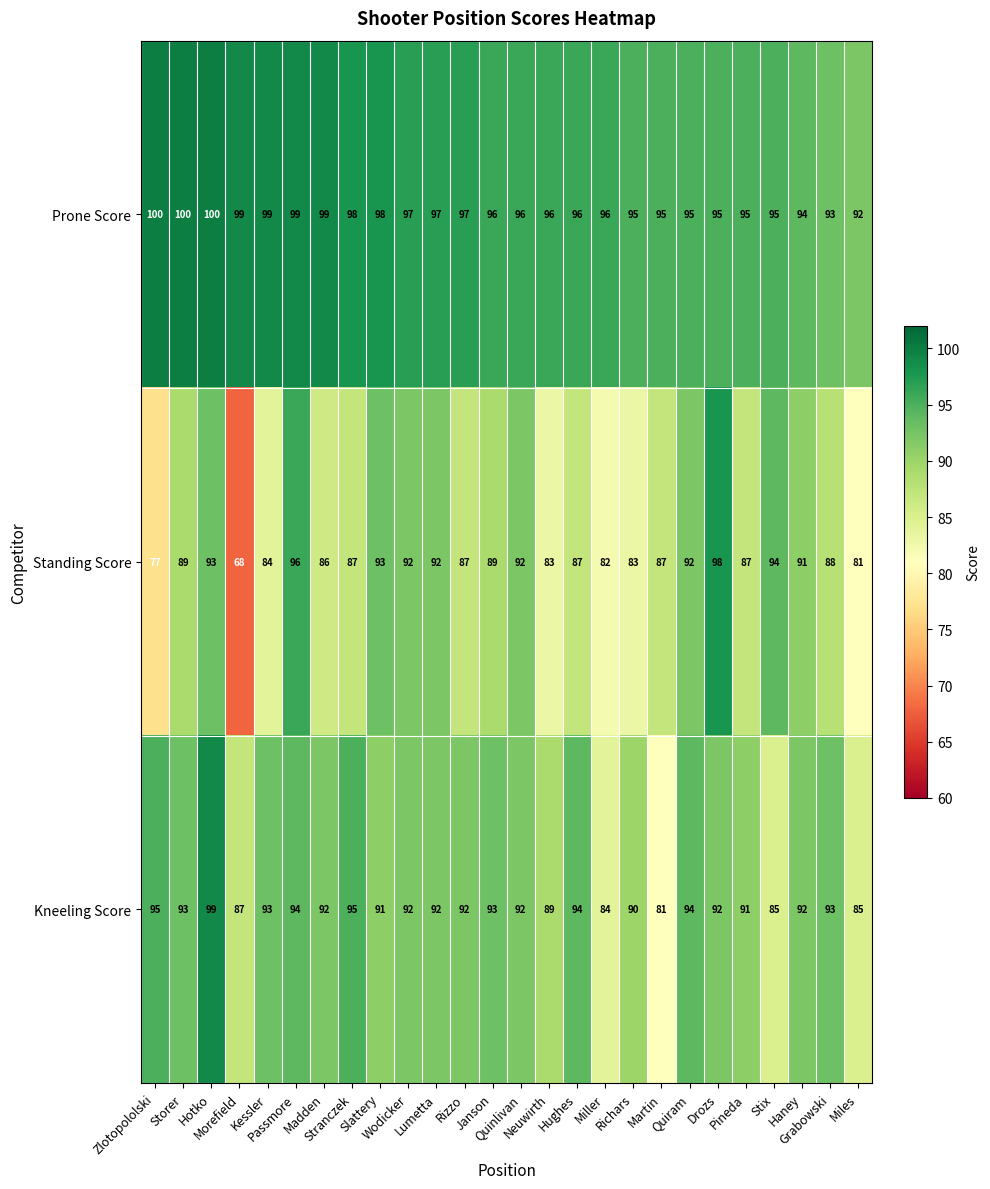

Rank the series at Miles from lowest to highest value.

Standing Score, Kneeling Score, Prone Score